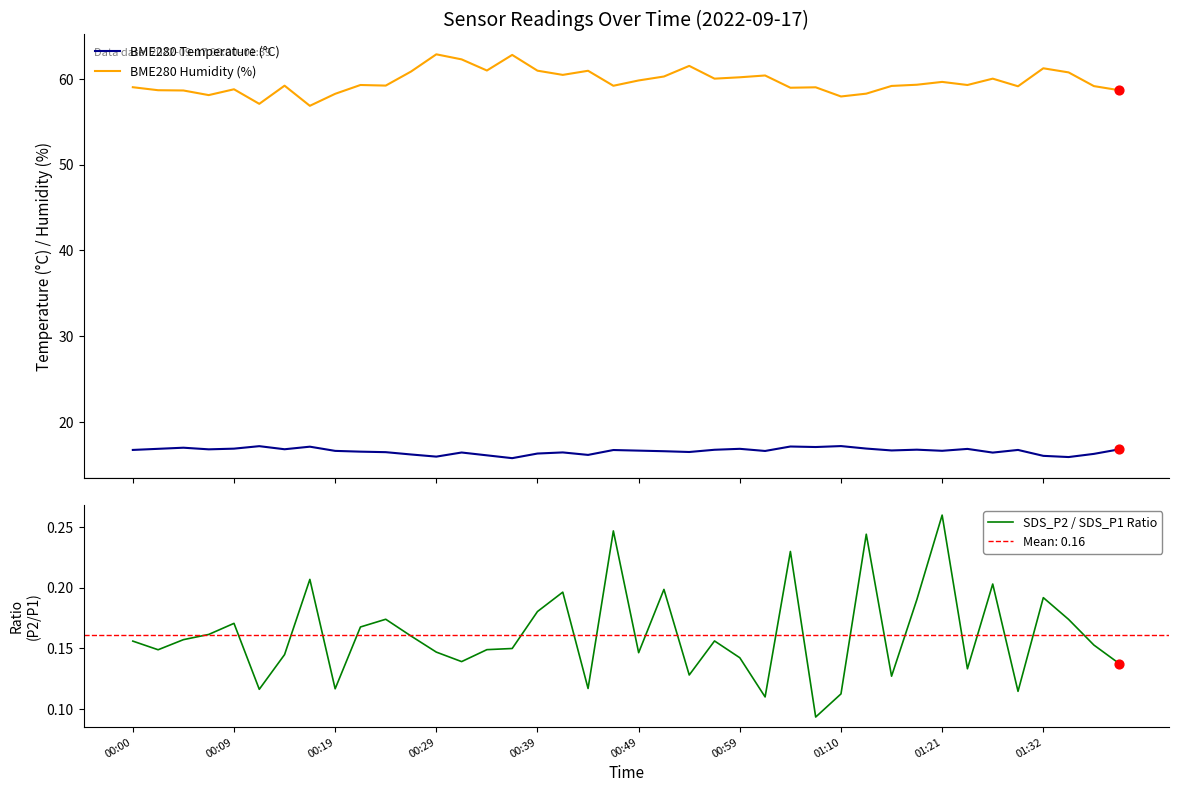

Which series has the largest Y range (max minus min)?

BME280 Humidity (%)